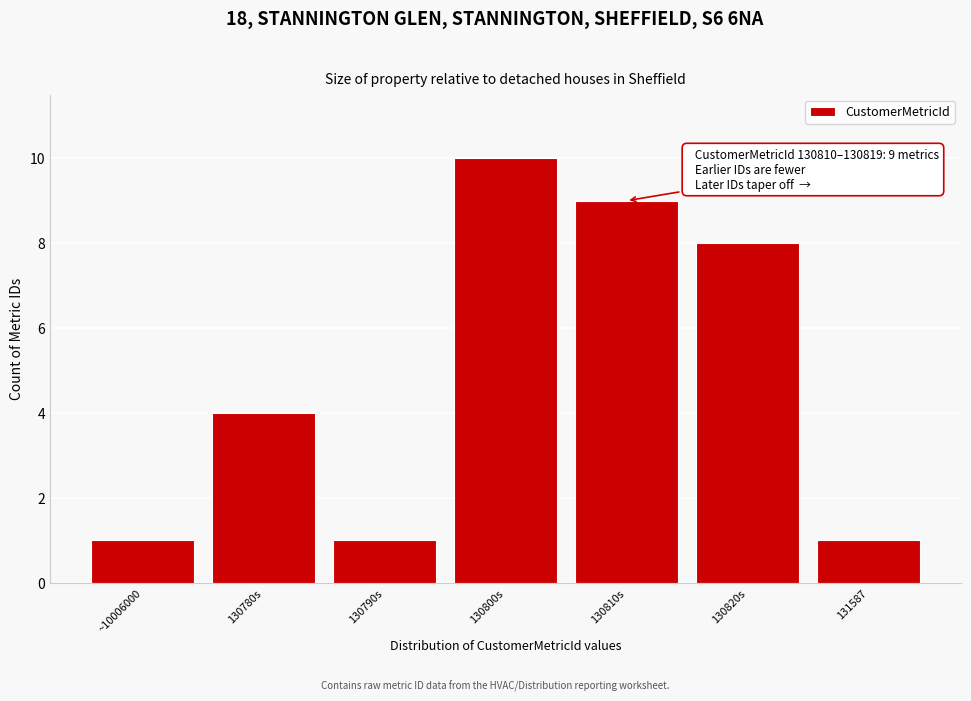

Reading left to right, extract all data points from this chart.

~10006000=1	130780s=4	130790s=1	130800s=10	130810s=9	130820s=8	131587=1